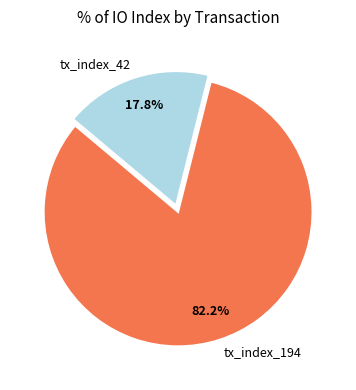

What is the total percentage of tx_index_194 and tx_index_42?

100.0%